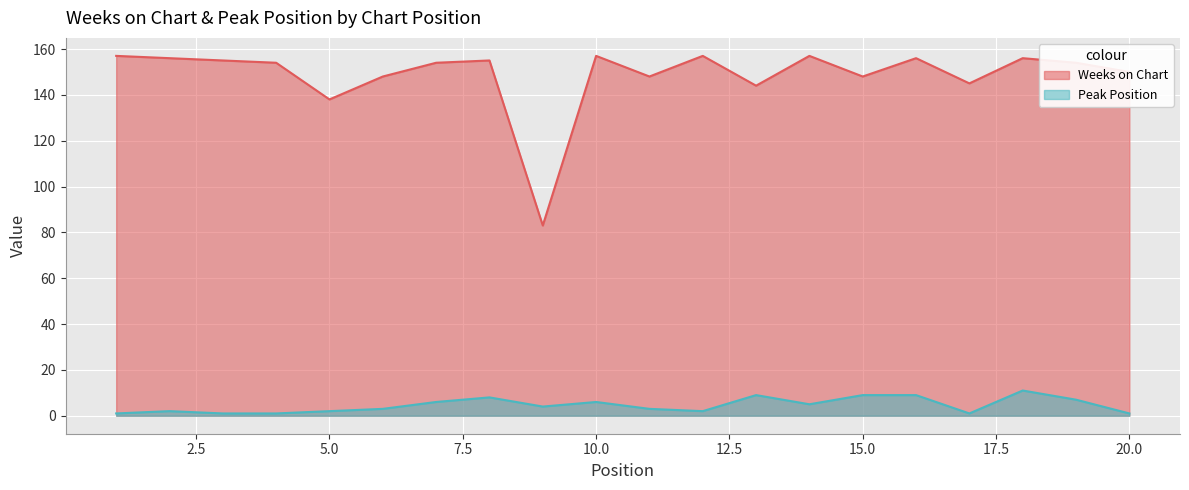

Reading left to right, list all the values displayed in this chart.

Weeks on Chart: 1=157	2=156	3=155	4=154	5=138	6=148	7=154	8=155	9=83	10=157	11=148	12=157	13=144	14=157	15=148	16=156	17=145	18=156	19=154	20=150
Peak Position: 1=1	2=2	3=1	4=1	5=2	6=3	7=6	8=8	9=4	10=6	11=3	12=2	13=9	14=5	15=9	16=9	17=1	18=11	19=7	20=1